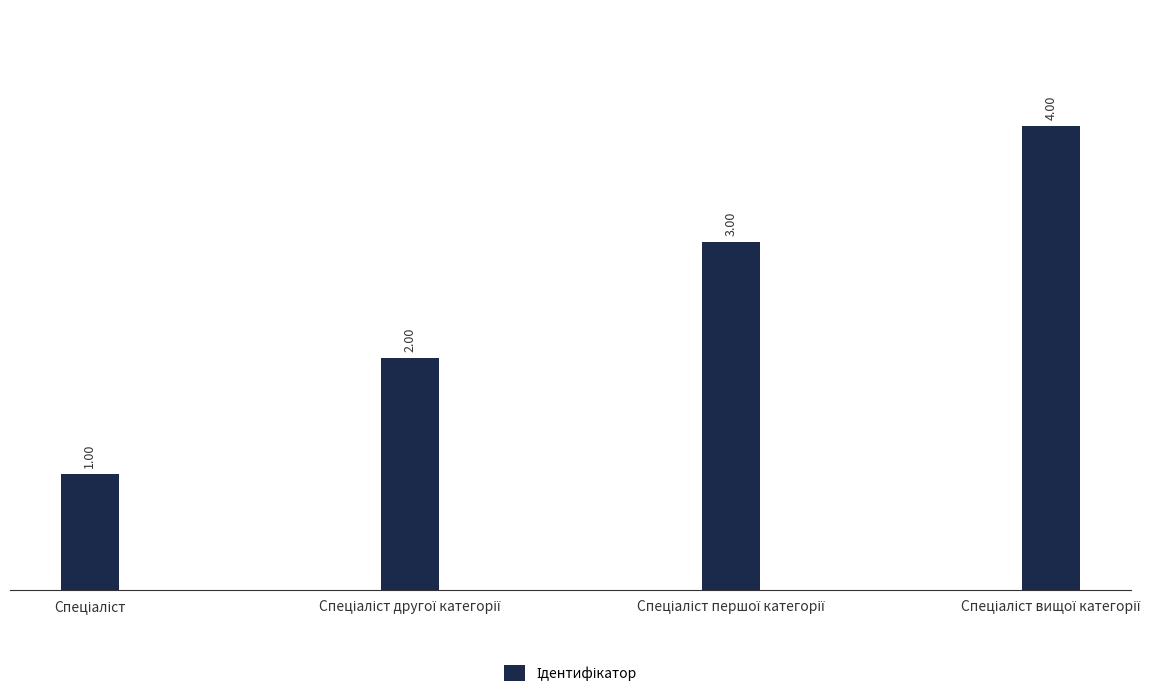

What is the sum of all values?

10